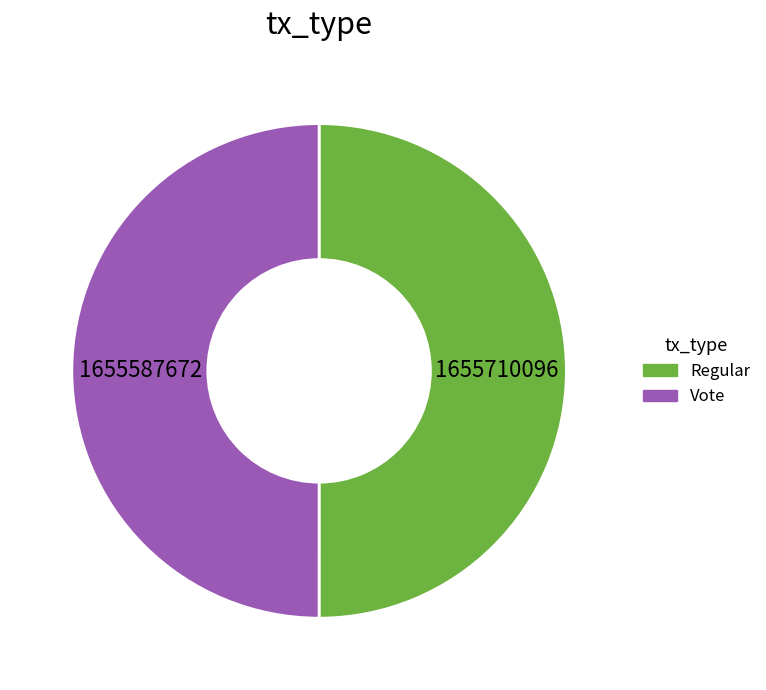

Combined, do Vote and Regular account for over 50%?

Yes